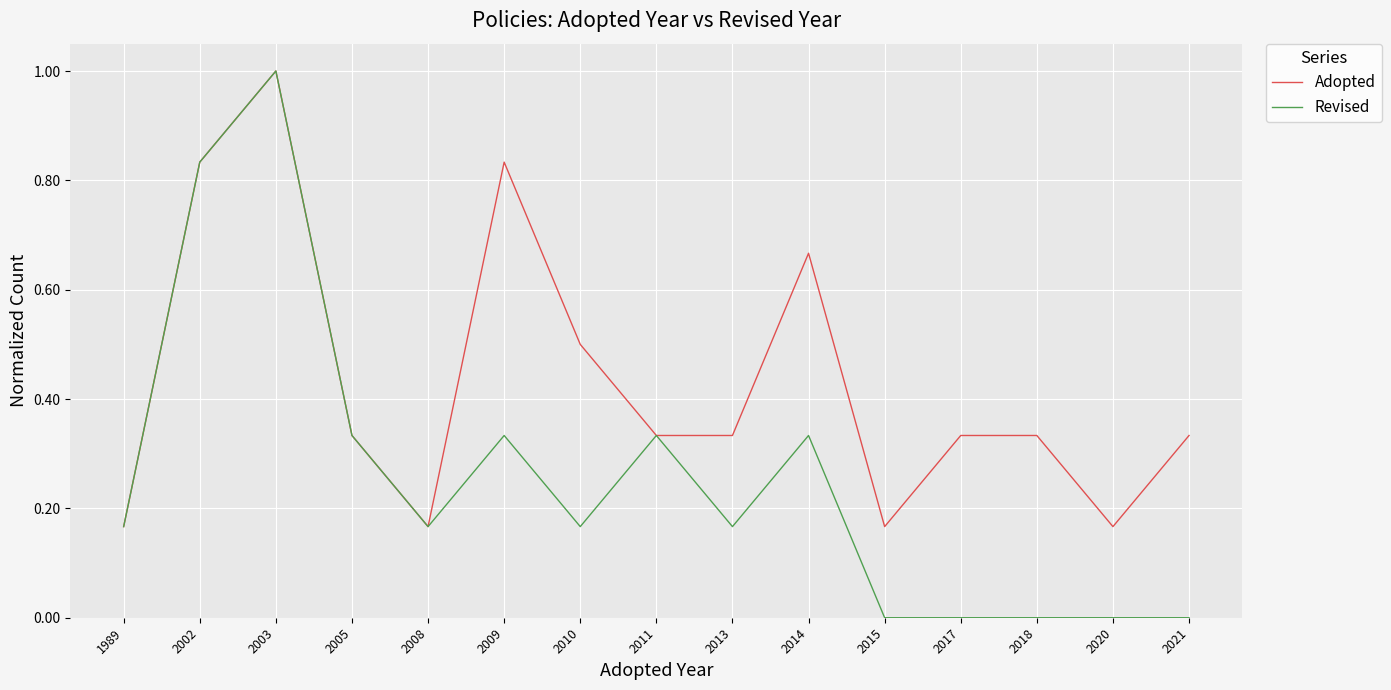

Which series has the widest spread of values?

Revised